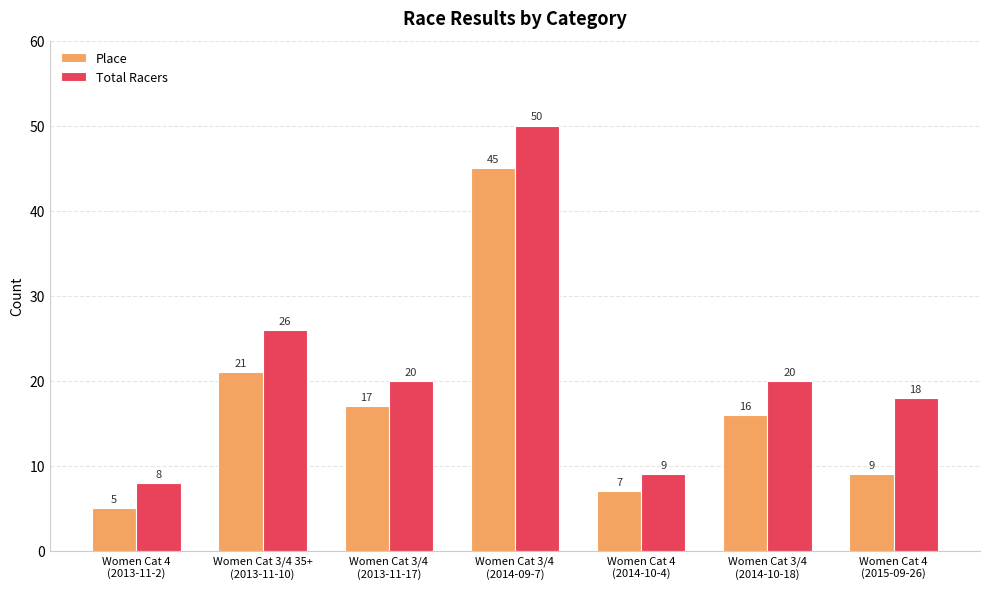

Reading left to right, transcribe all the data shown in this chart.

Place: 5	21	17	45	7	16	9
Total Racers: 8	26	20	50	9	20	18